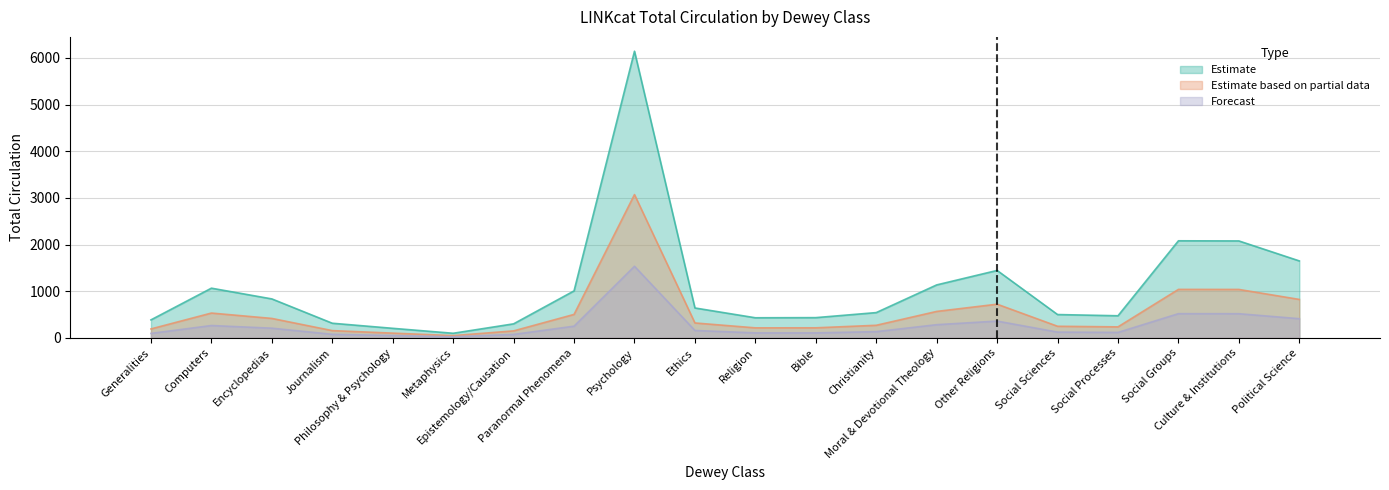

What is the approximate value of Estimate at Encyclopedias, to the nearest 100?

800